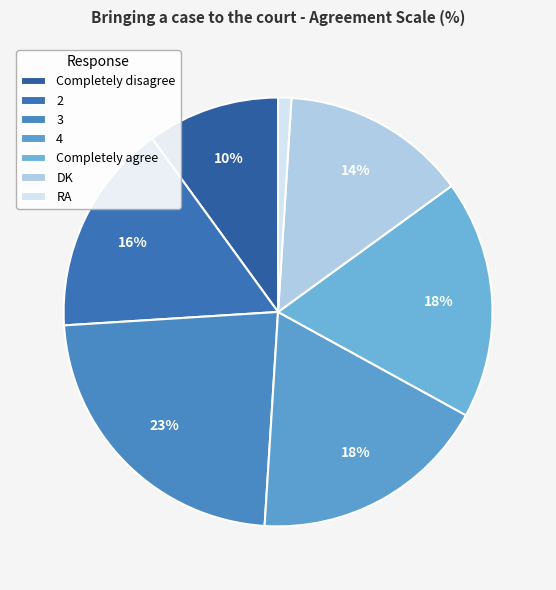

Is Completely agree the majority of the pie?

No